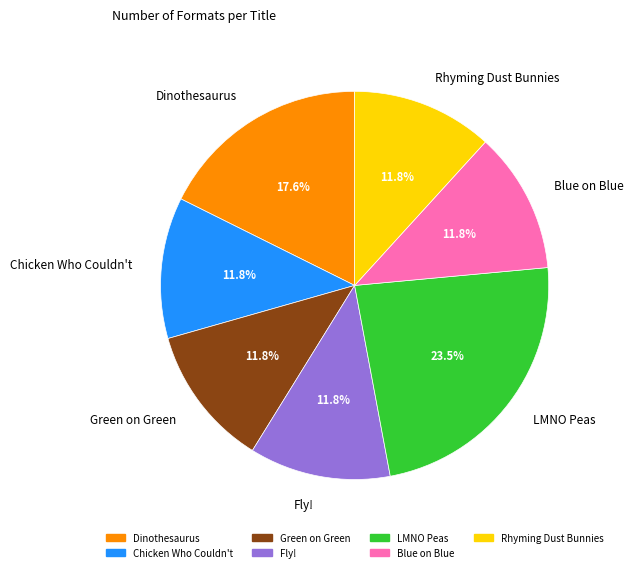

How many segments does this pie chart have?

7